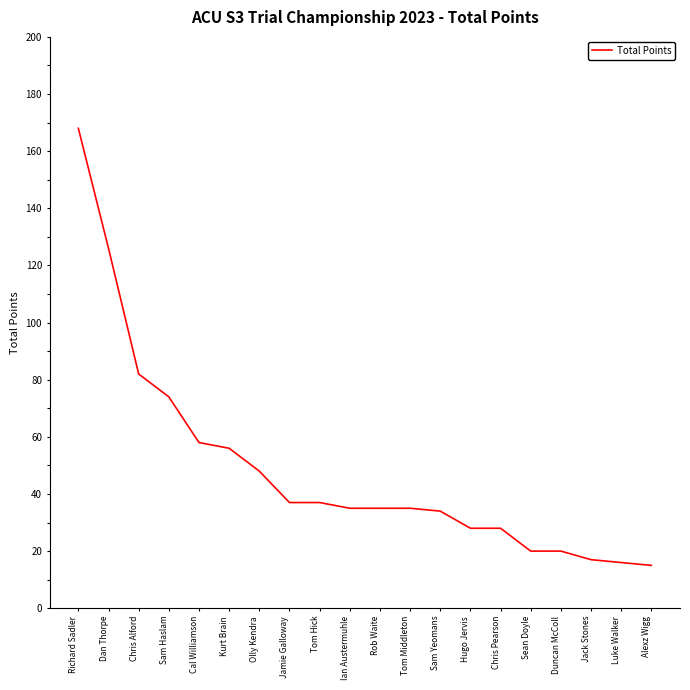

How many series are shown in this chart?

1